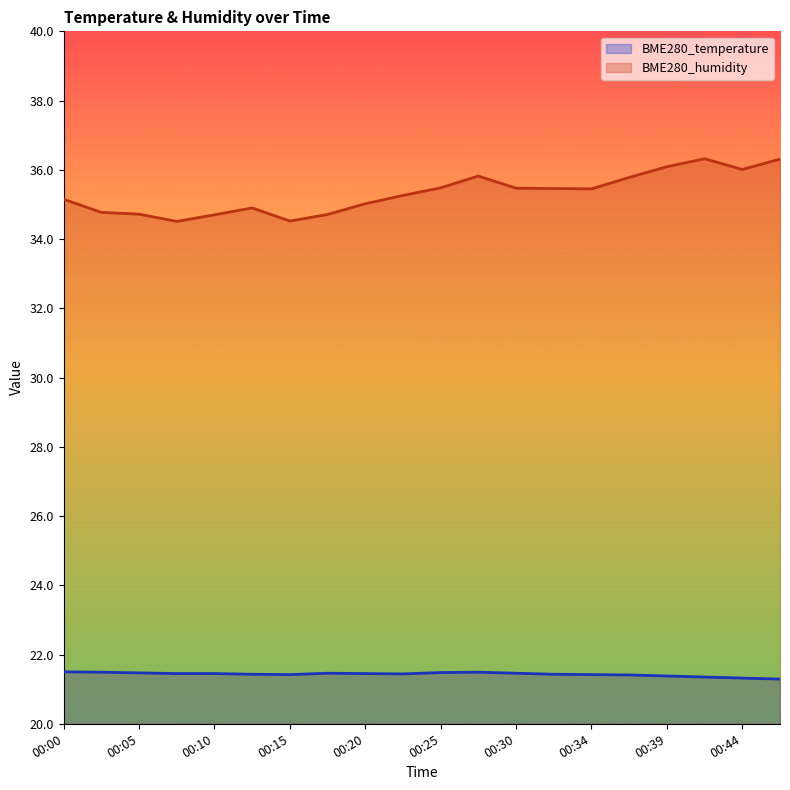

What is the difference between the maximum and minimum values in the BME280_temperature series?

0.2